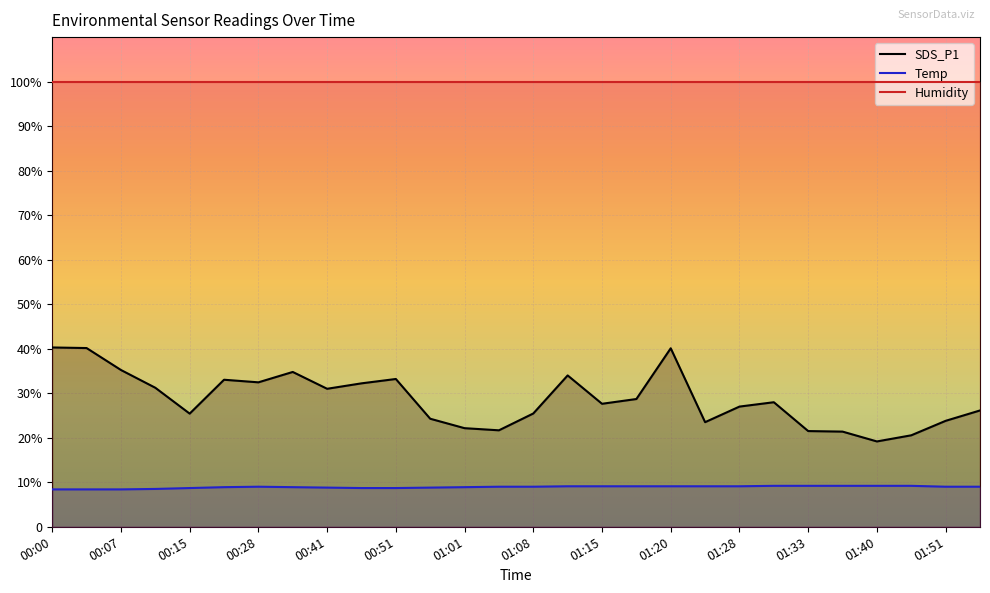

At which category is the sum across all series the highest?

01:20